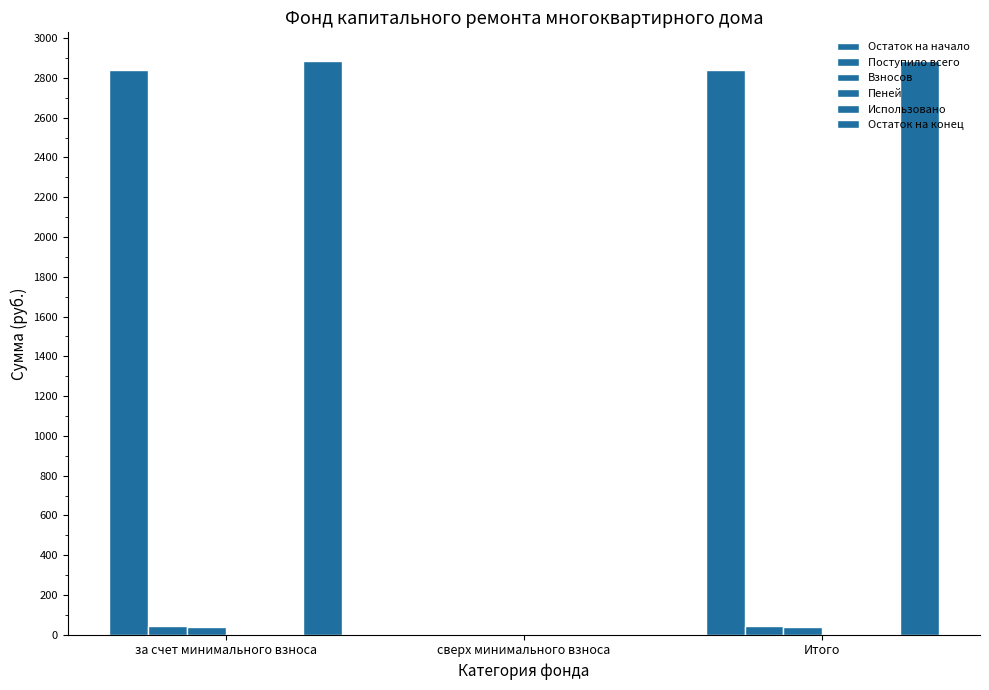

At which category is the sum across all series the highest?

за счет минимального взноса